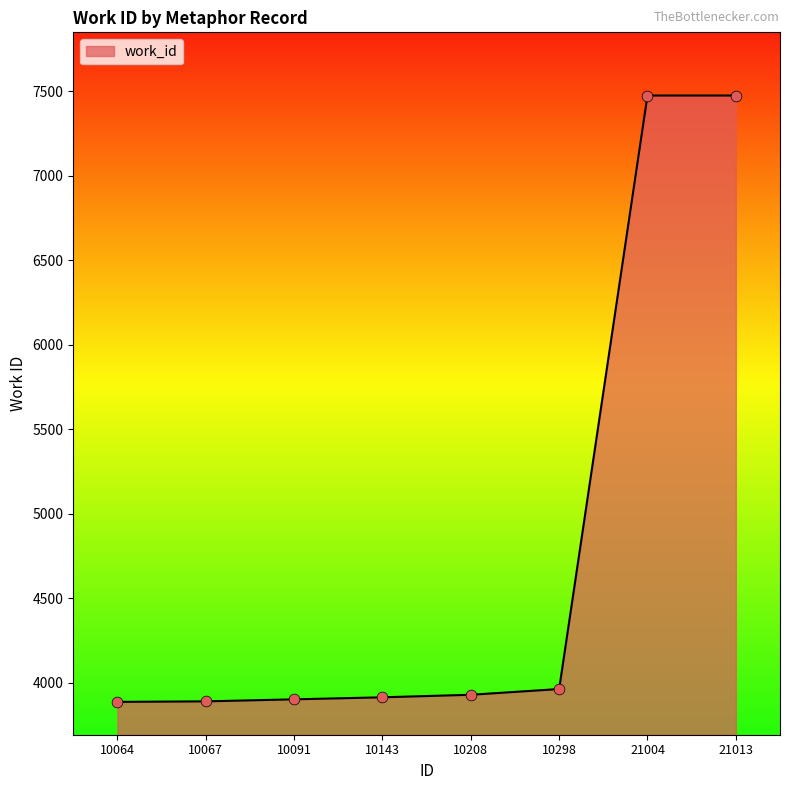

Between 10064 and 10208, which is larger?

10208